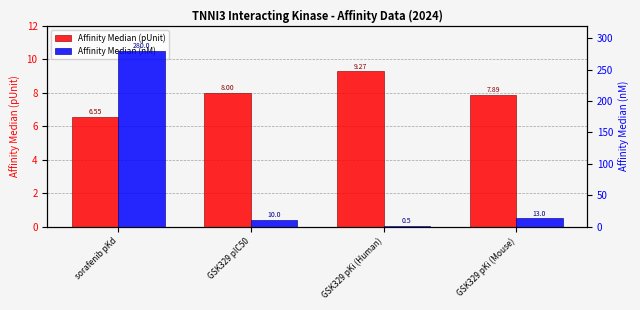

What is the maximum value shown in the chart?

280.0